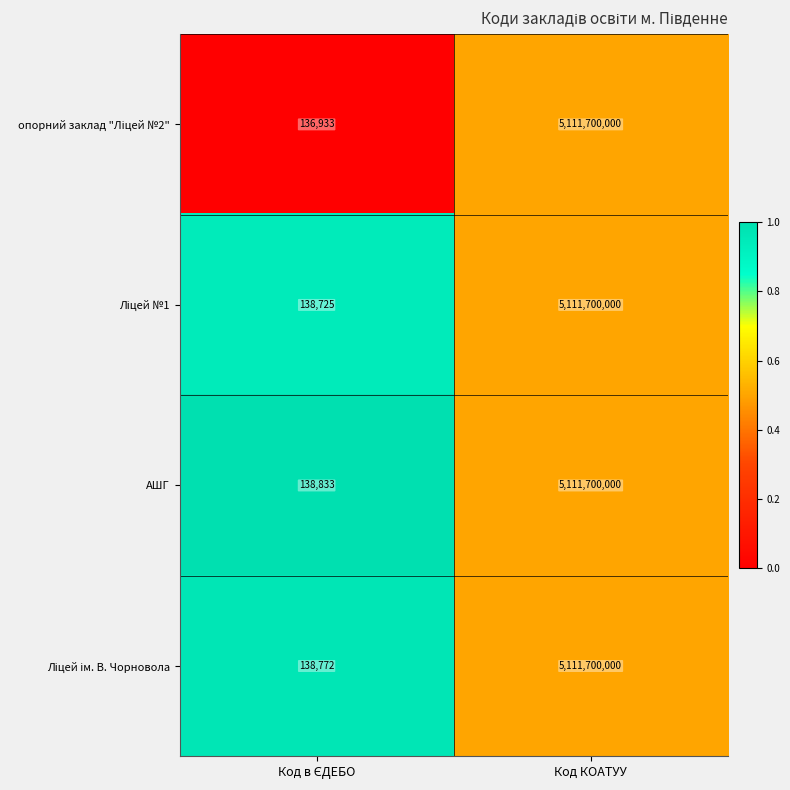

The value of АШГ at Код КОАТУУ is 7504481903. True or false?

False